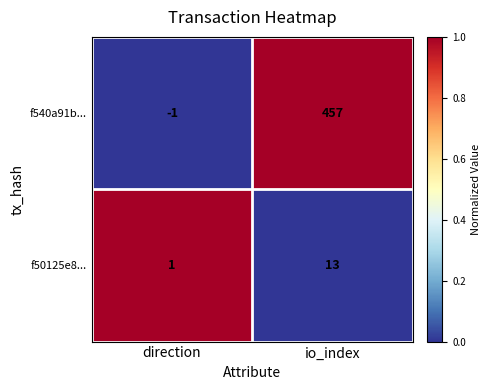

Which series changed the most between direction and io_index?

f540a91b...